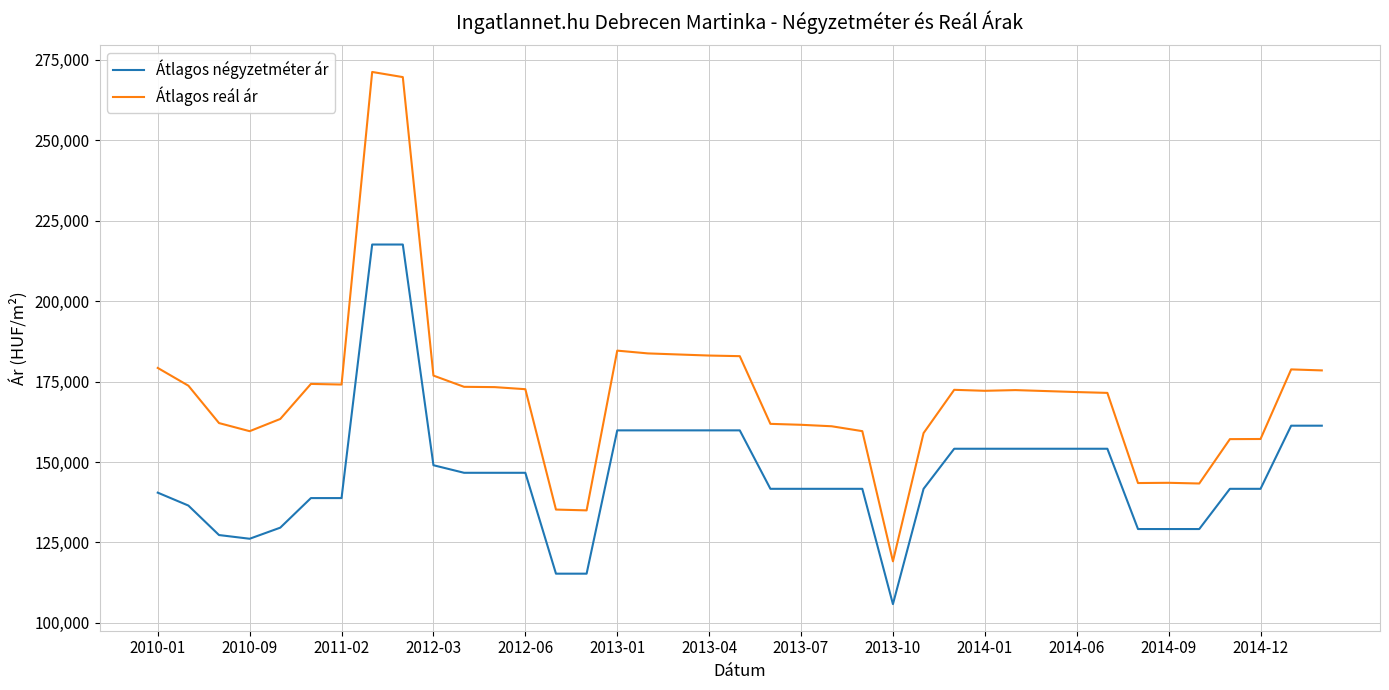

What is the smallest value displayed?

105833